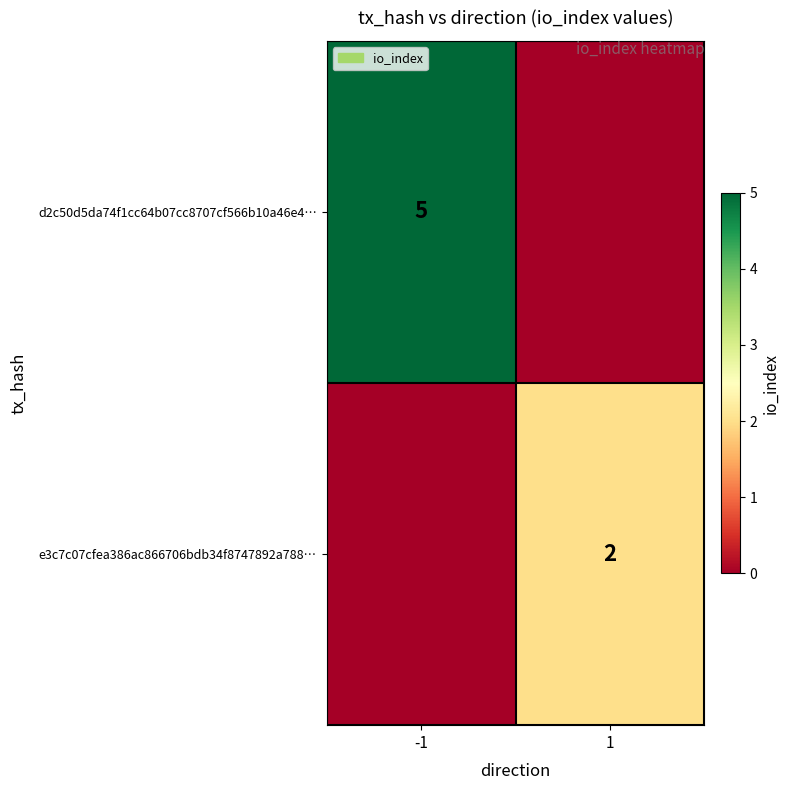

Is the value of d2c50d5da74f1cc64b07cc8707cf566b10a46e4… at -1 greater than the value of e3c7c07cfea386ac866706bdb34f8747892a788… at 1?

Yes